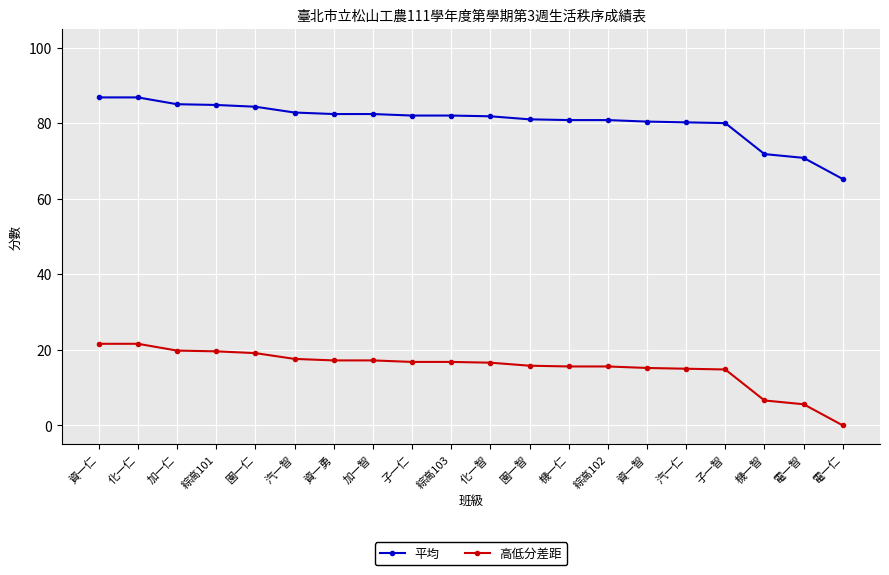

What is the value of the 平均 point at the 14th from the left?

80.8